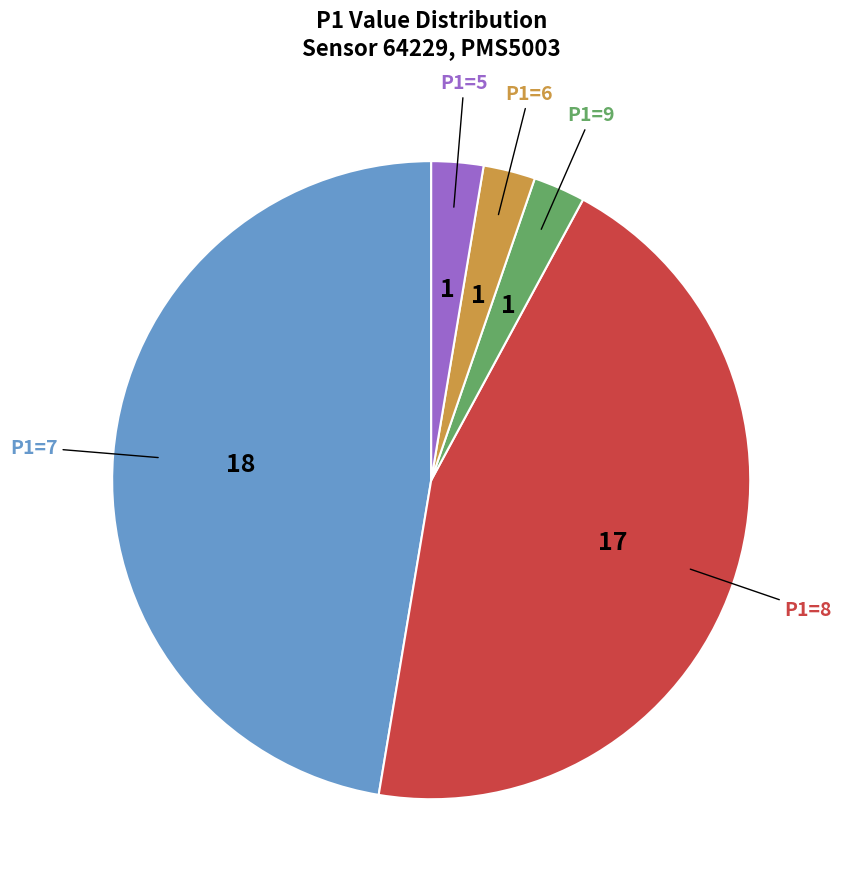

Which has a higher value, P1=8 or P1=7?

P1=7